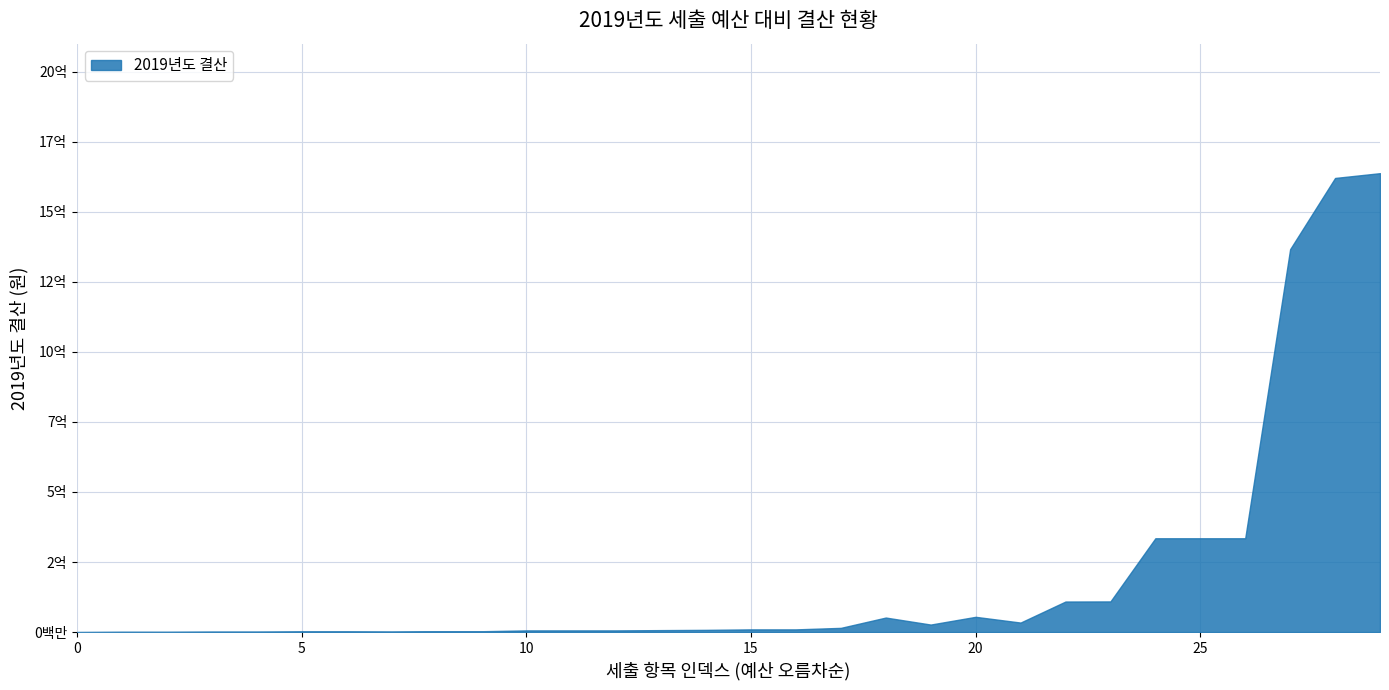

Does the chart have visible grid lines?

Yes